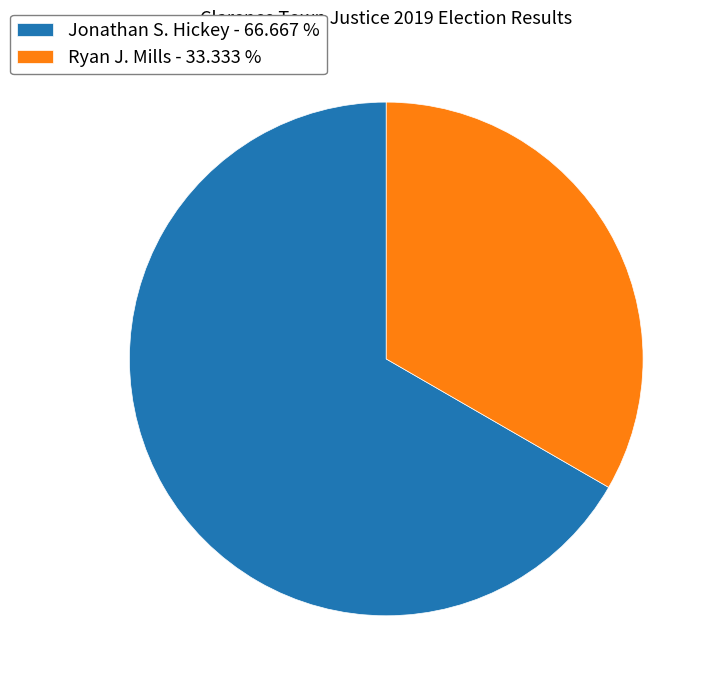

Does Ryan J. Mills - 33.333 % account for over 50% of the chart?

No